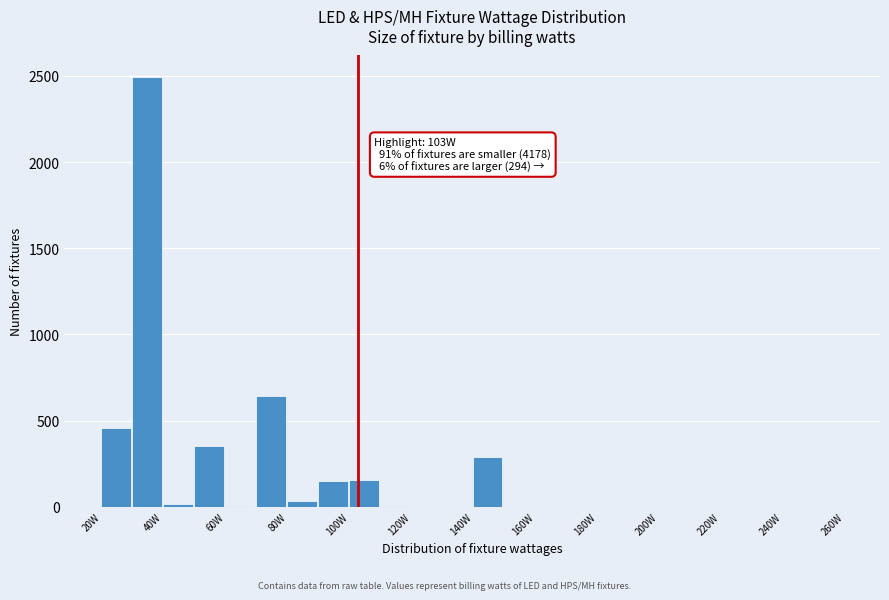

Over which range of the x-axis is the bar tallest?

30 to 40